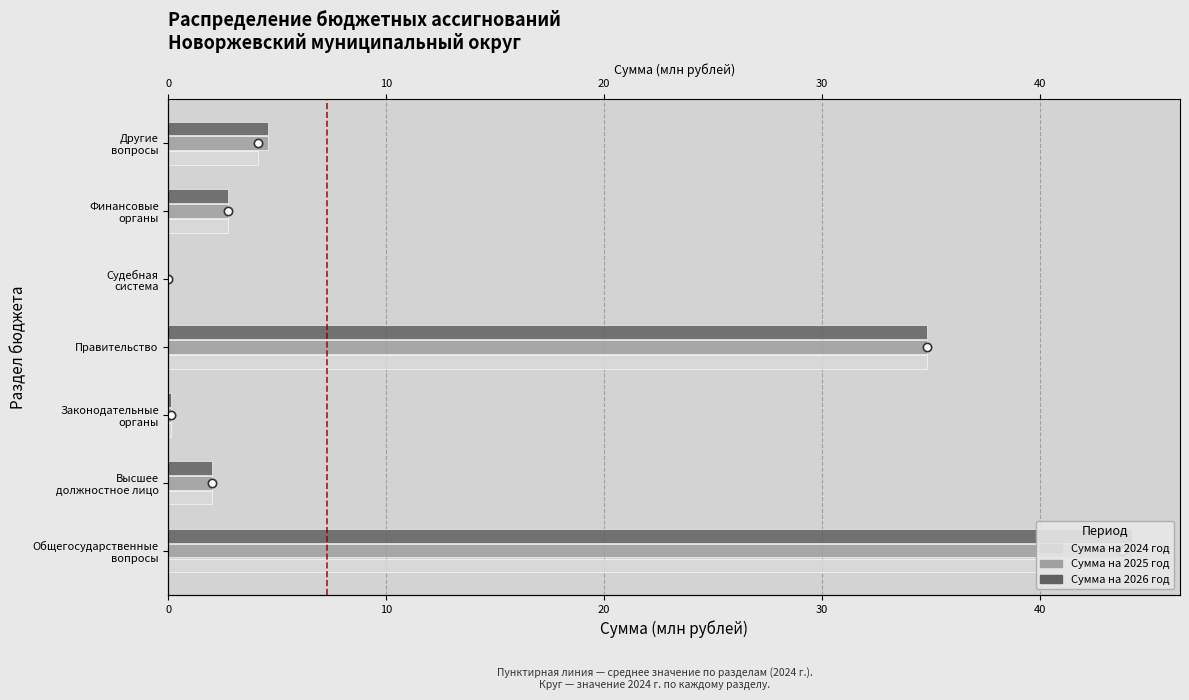

How many series are shown in this chart?

3